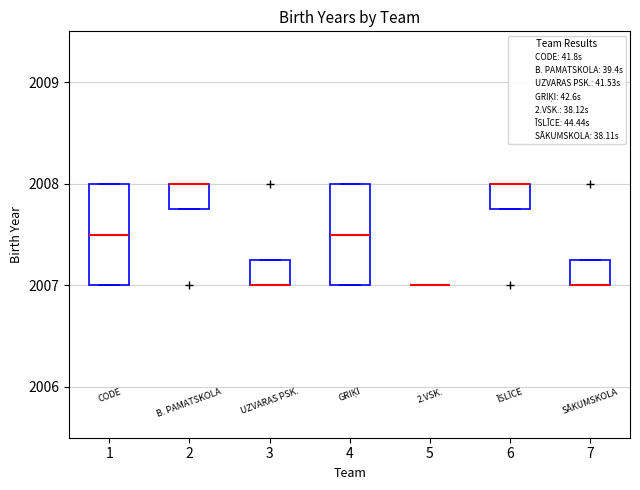

Reading left to right, read every box against the y-axis: the position of its median line, the range the box covers, and the ends of its whiskers. The values are not printed on the chart, so give them approximately, as read against the axis.

1: median 2007.5, box 2007.0 to 2008.0, whiskers 2007.0 to 2008.0
2: median 2008.0 (drawn on the box's upper edge), box 2007.8 to 2008.0, whiskers 2007.8 to 2008.0
3: median 2007.0 (drawn on the box's lower edge), box 2007.0 to 2007.3, whiskers 2007.0 to 2007.3
4: median 2007.5, box 2007.0 to 2008.0, whiskers 2007.0 to 2008.0
5: box collapsed to a line at 2007.0, whiskers 2007.0 to 2007.0
6: median 2008.0 (drawn on the box's upper edge), box 2007.8 to 2008.0, whiskers 2007.8 to 2008.0
7: median 2007.0 (drawn on the box's lower edge), box 2007.0 to 2007.3, whiskers 2007.0 to 2007.3